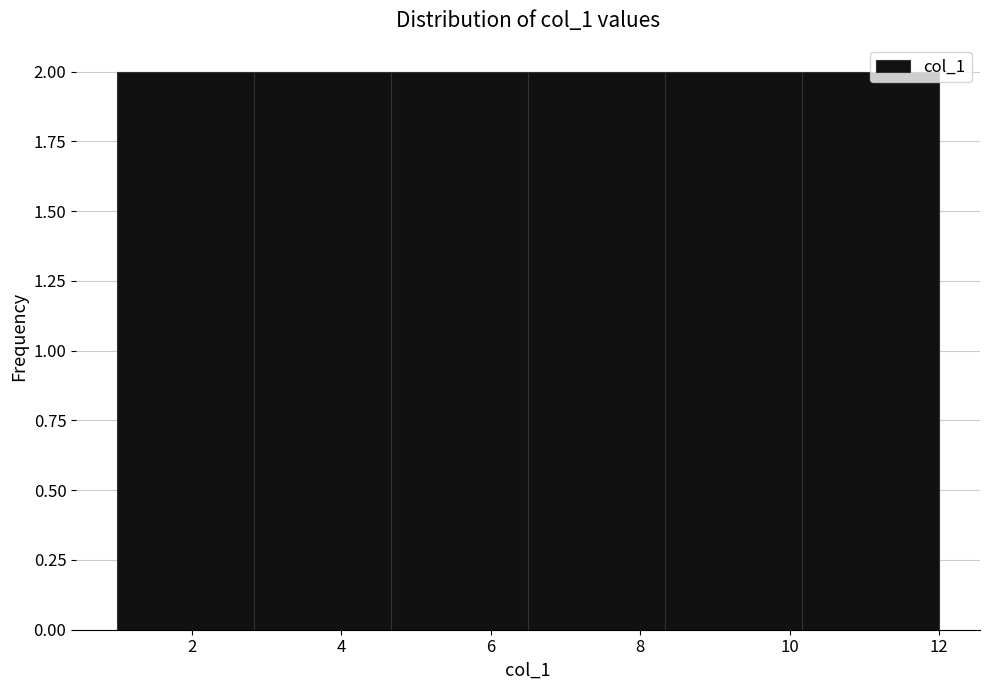

Reading left to right, transcribe this chart: for each bar, give the range it covers on the x-axis and its height. Neither the bar edges nor the heights are printed on the chart, so give them approximately, as read against the axes.

1.0 to 2.8: 2
2.8 to 4.6: 2
4.6 to 6.6: 2
6.6 to 8.4: 2
8.4 to 10.2: 2
10.2 to 12.0: 2